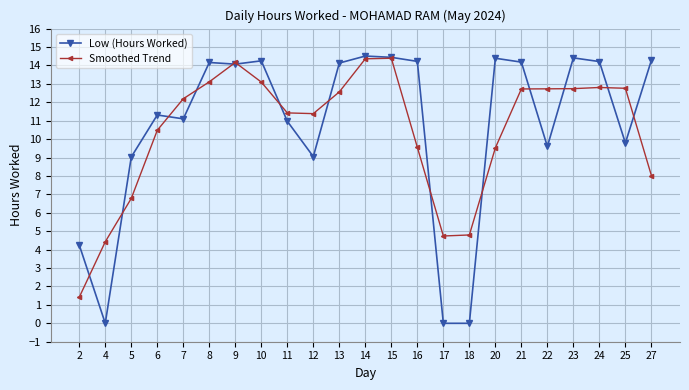

Where do Low (Hours Worked) and Smoothed Trend first cross each other?

2 and 4